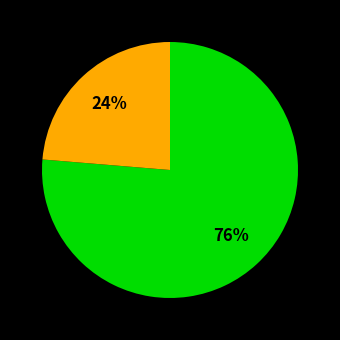

To the nearest percent, what is the average slice percentage?

50%